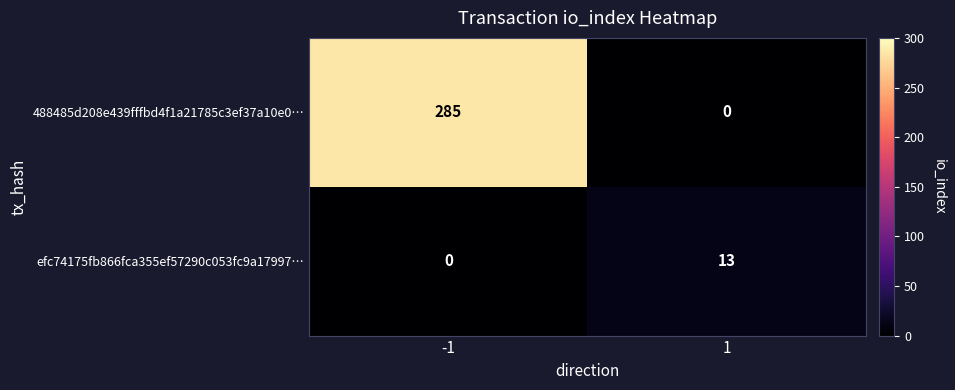

Reading left to right, list all the values displayed in this chart.

488485d208e439fffbd4f1a21785c3ef37a10e0…: -1=285	1=0
efc74175fb866fca355ef57290c053fc9a17997…: -1=0	1=13